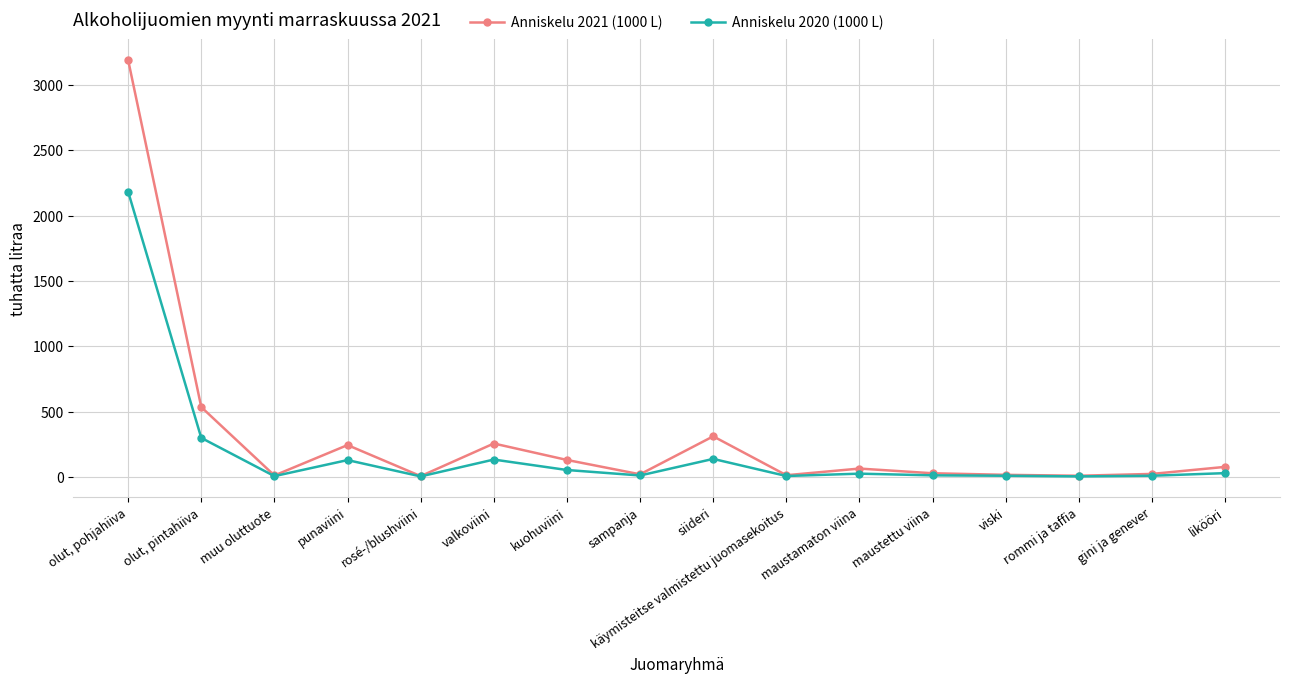

At which category does the chart reach its peak across all series?

olut, pohjahiiva